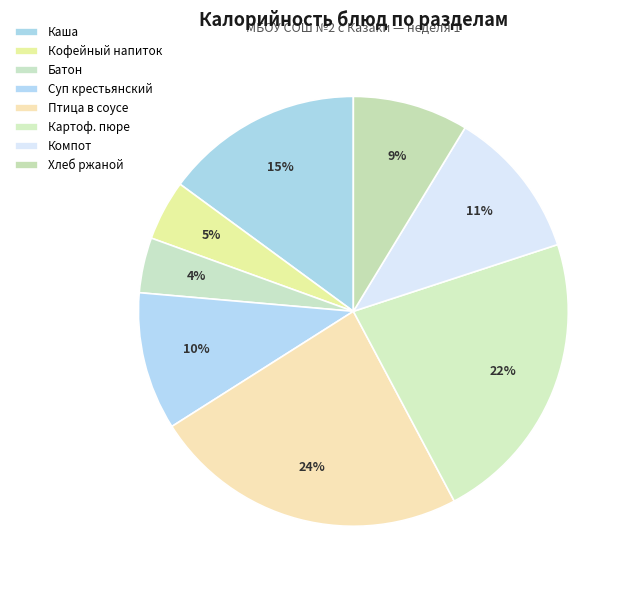

How many segments does this pie chart have?

8